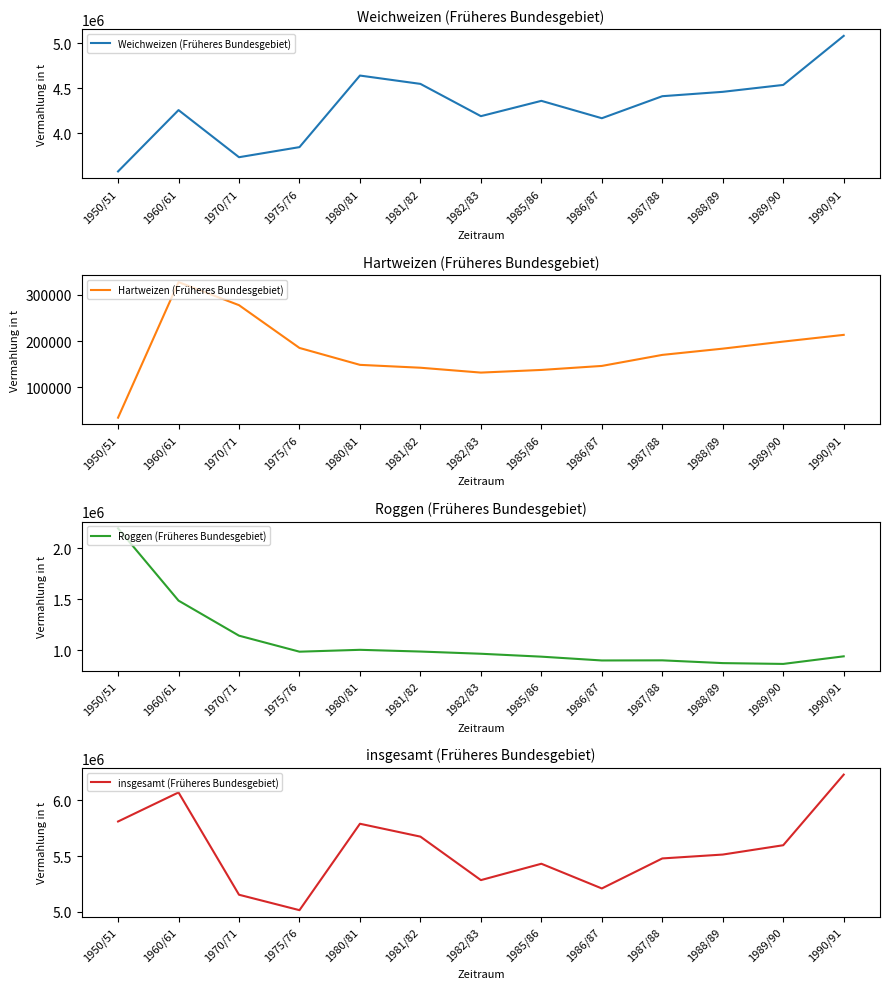

True or false: insgesamt (Früheres Bundesgebiet) has more than 2 points higher than both neighbors.

True